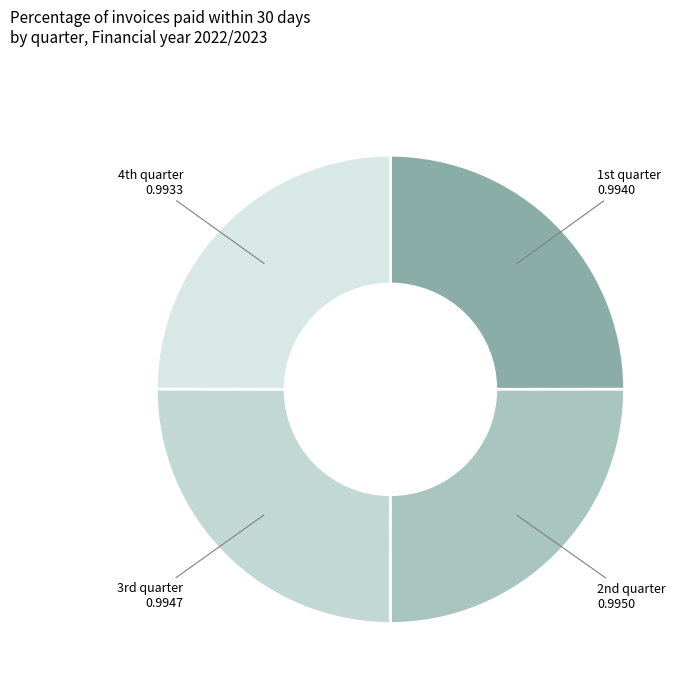

Is there a majority slice in this chart?

No